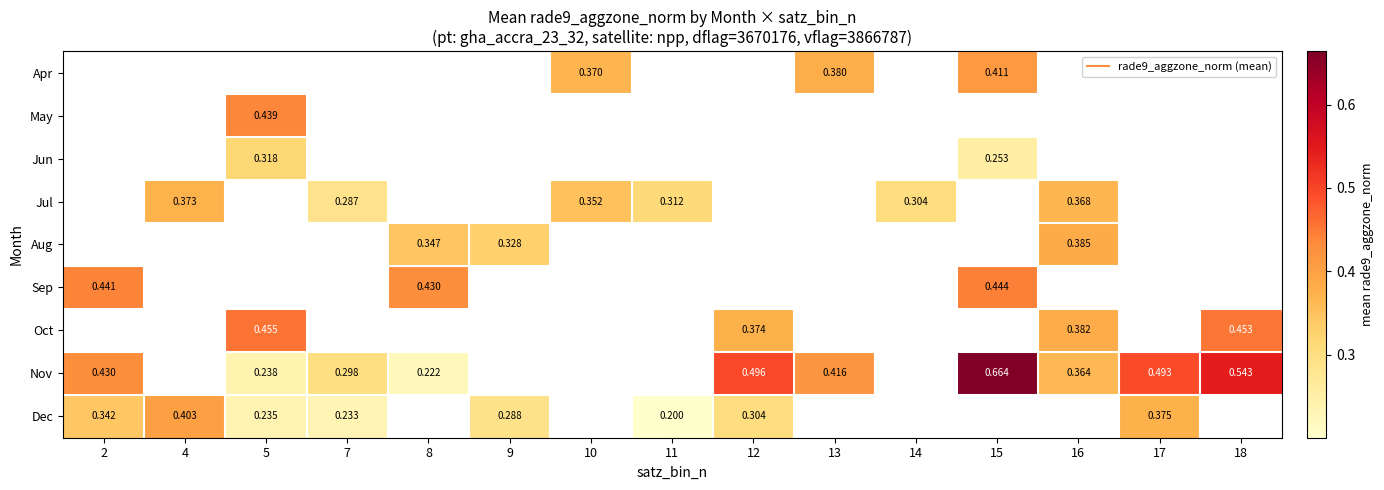

List the series in order of their overall mean, highest first.

Apr, May, Jun, Jul, Aug, Sep, Oct, Nov, Dec